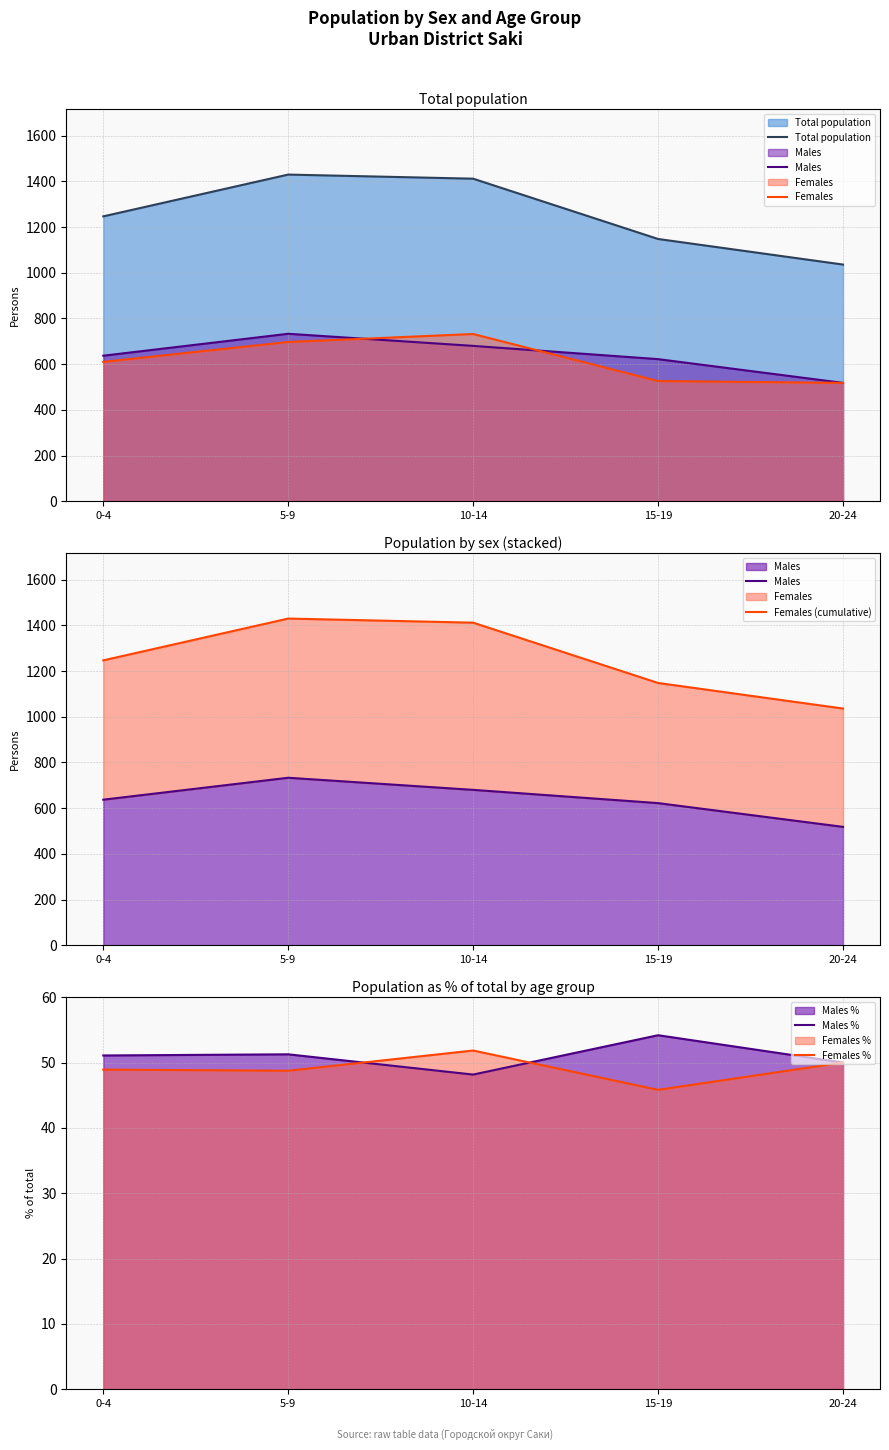

Which series has the widest spread of values?

Total population